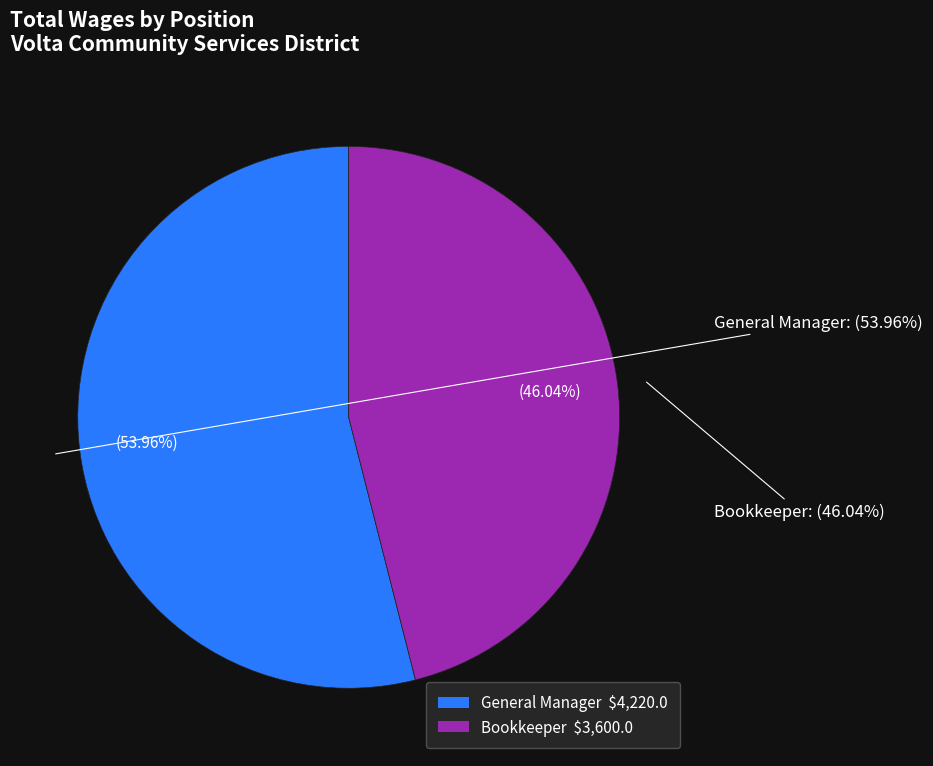

Which category accounts for the majority?

General Manager